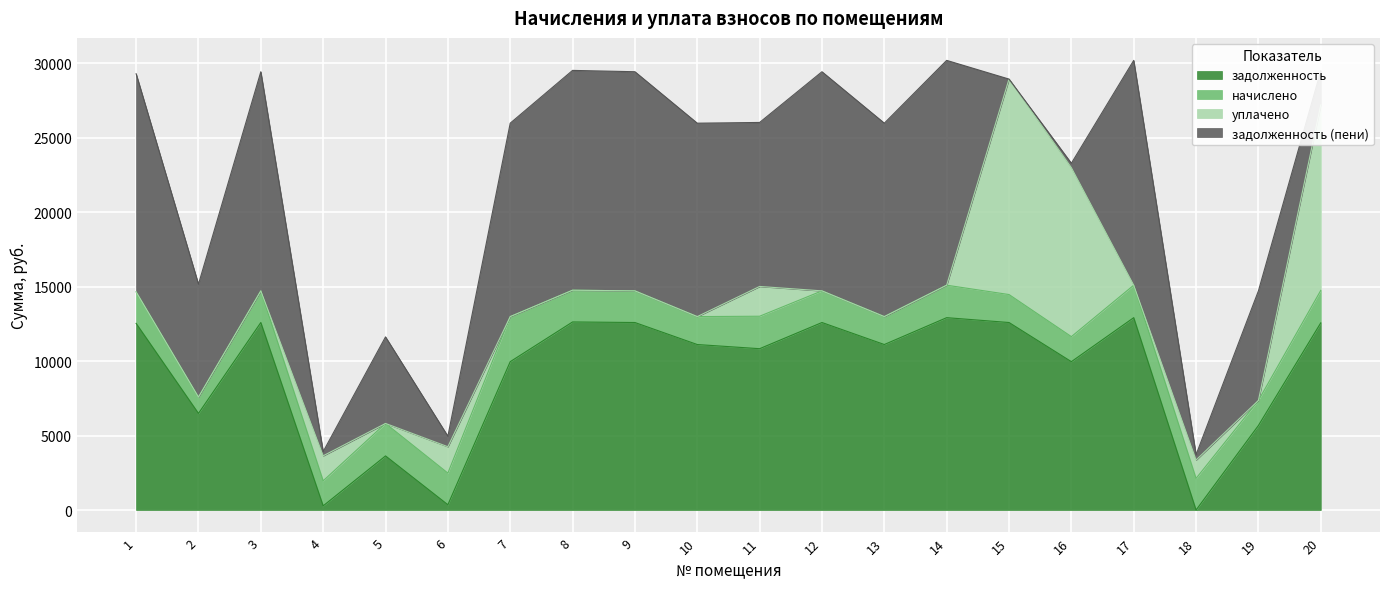

What is the sum of all задолженность (пени) values?

178470.0